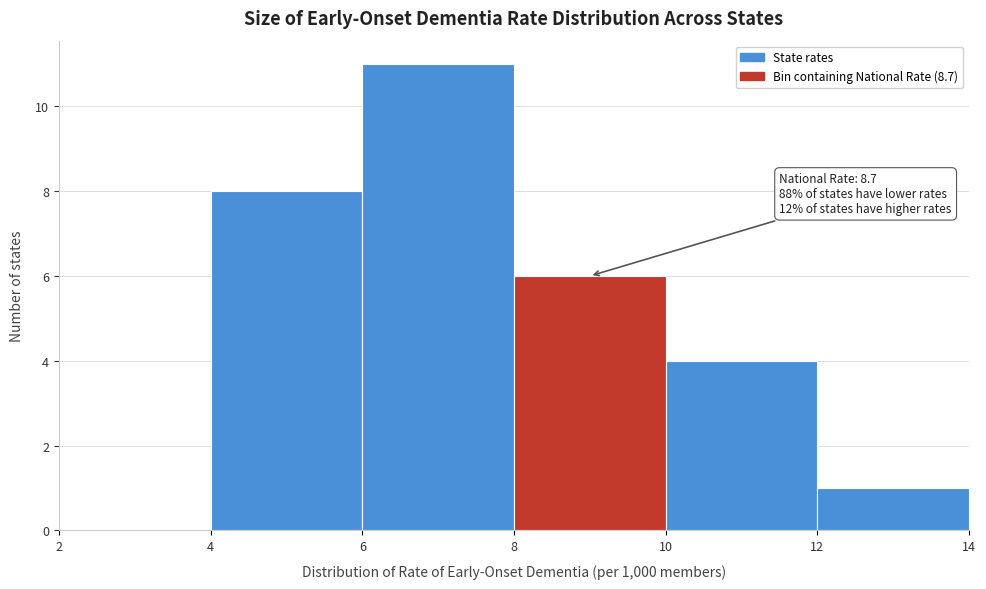

Which range on the x-axis has the tallest bar?

6 to 8